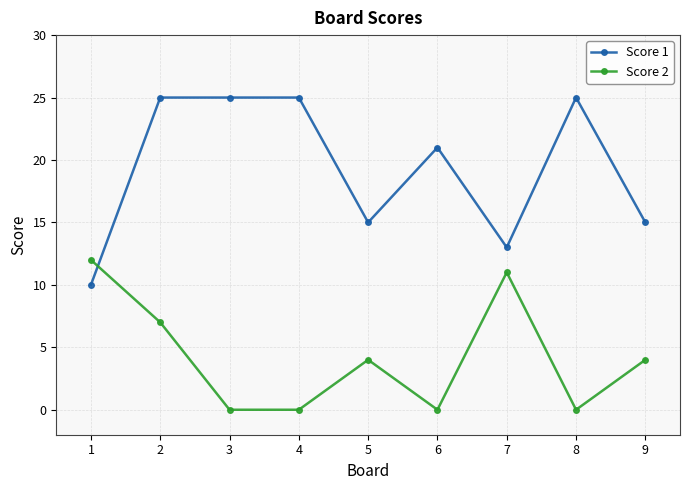

Where is Score 2 nearest to the value 6?

2